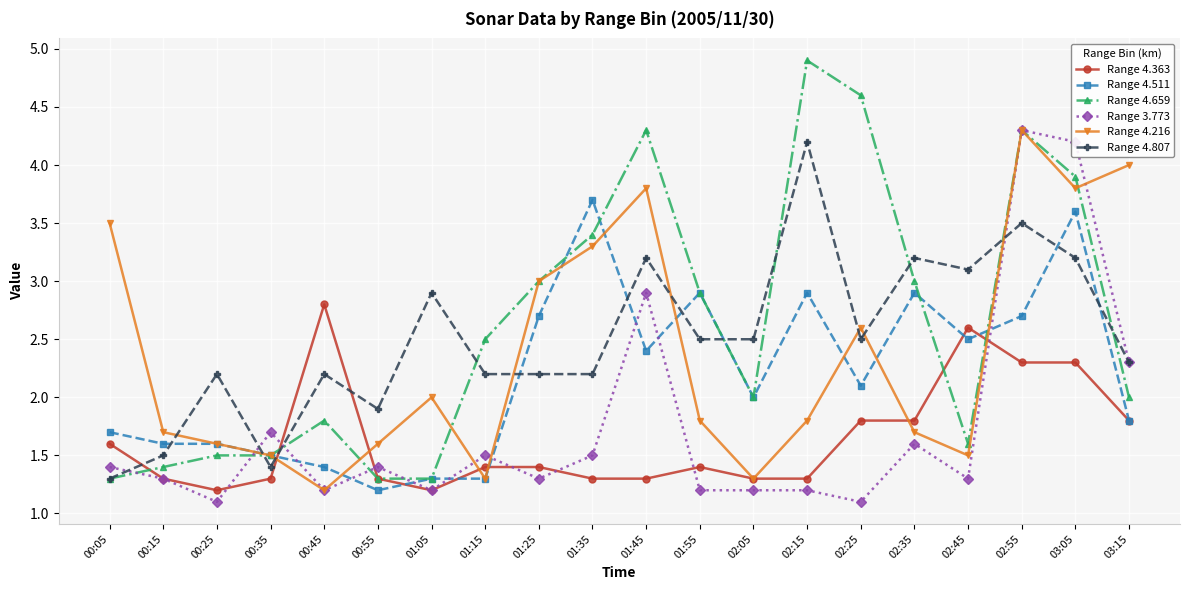

What is the label of the 19th point from the left?

03:05